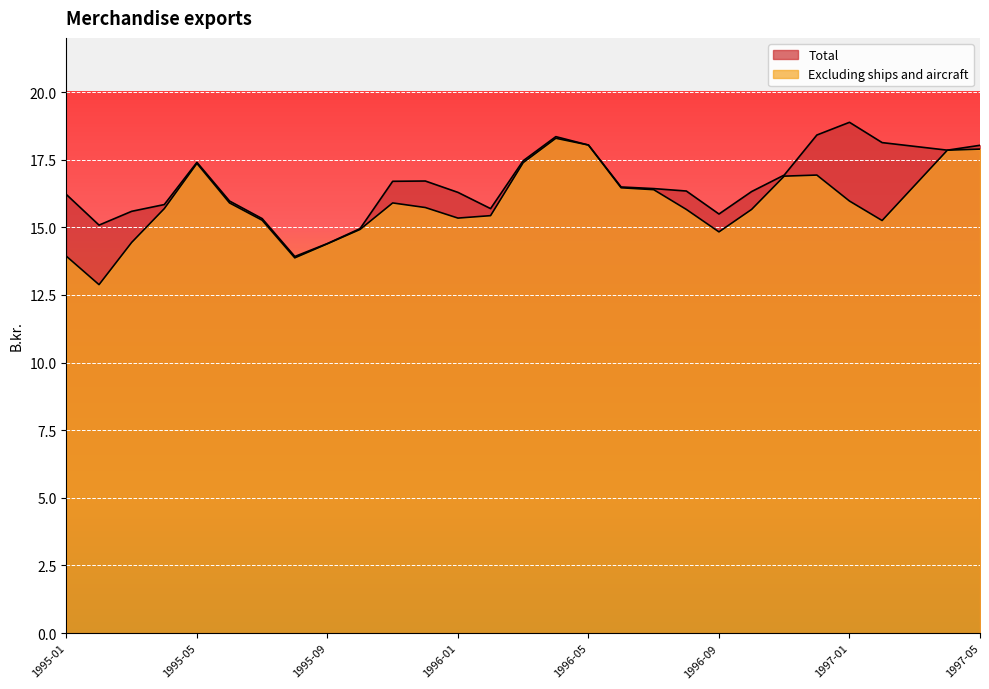

What are all the series names shown in the legend?

Total, Excluding ships and aircraft